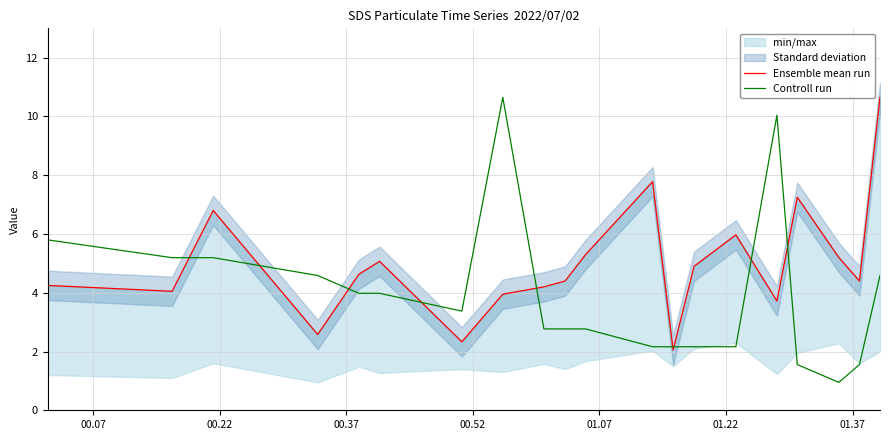

Is the value of Controll run at 11 greater than the value of Ensemble mean run at 16?

No